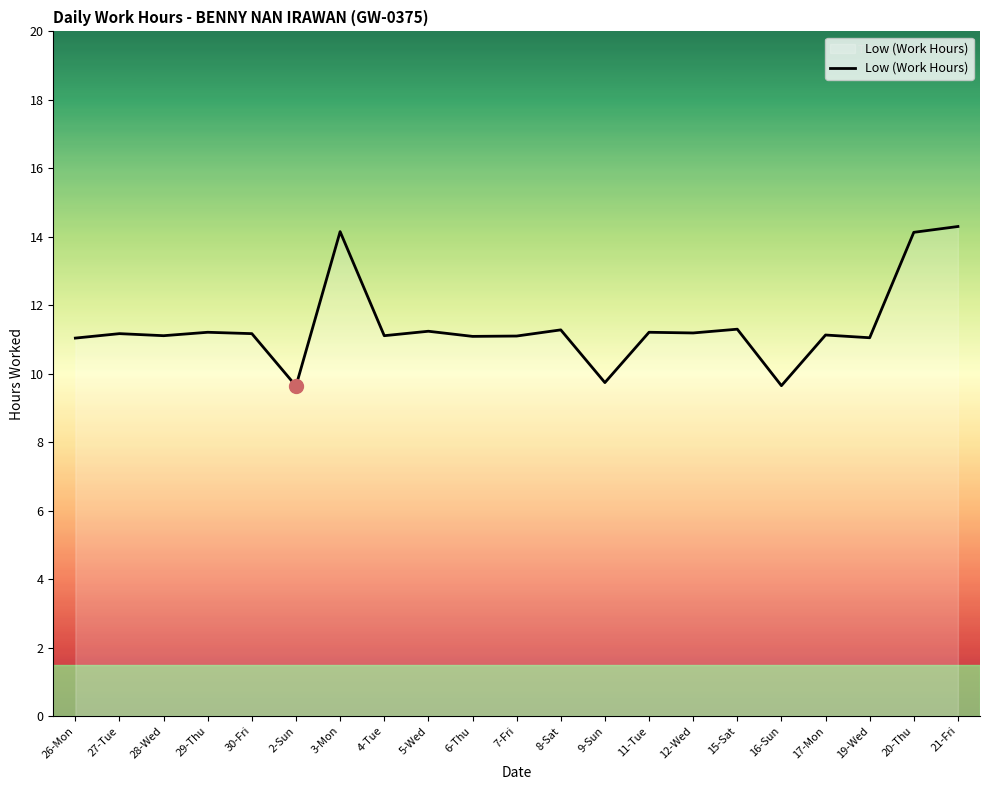

What is the ratio of the value at 9-Sun to the value at 21-Fri?

0.7